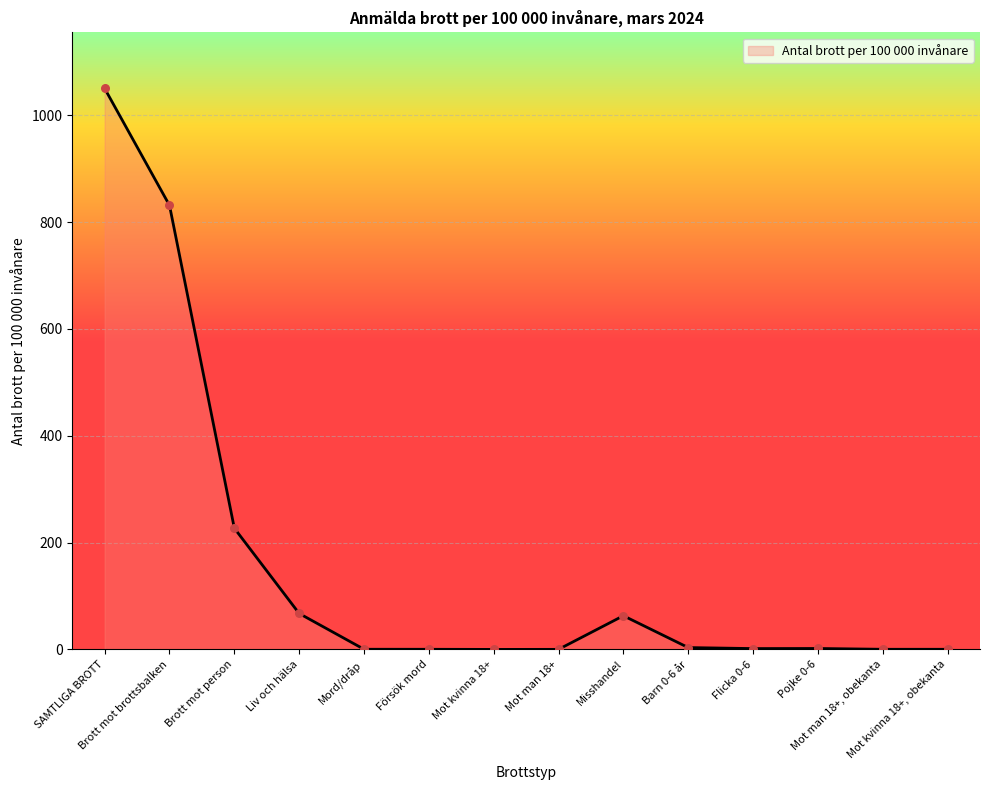

What is the change in value from Liv och hälsa to Misshandel?

-4.2